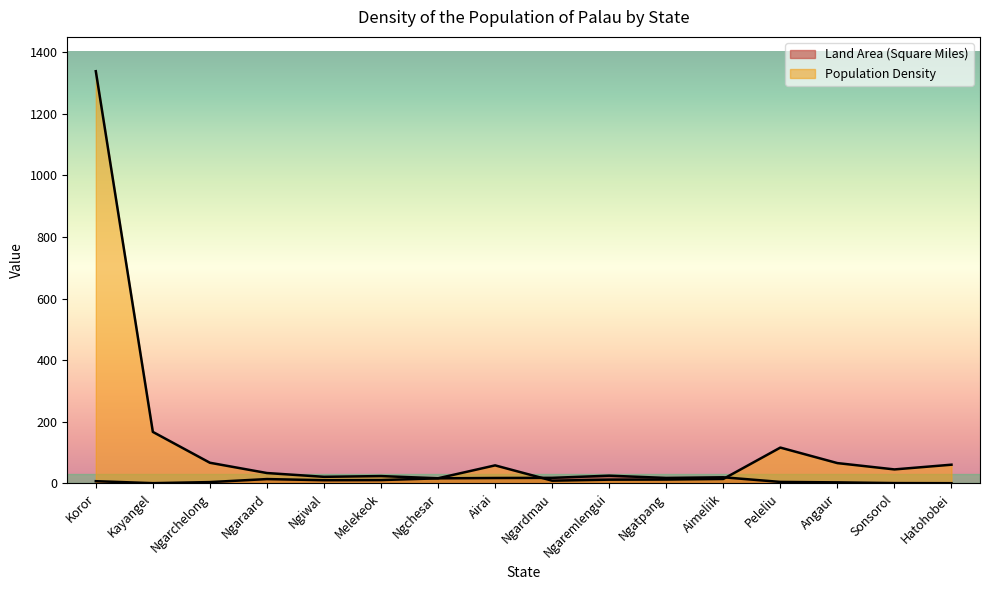

True or false: Land Area (Square Miles) and Population Density cross at least once.

True